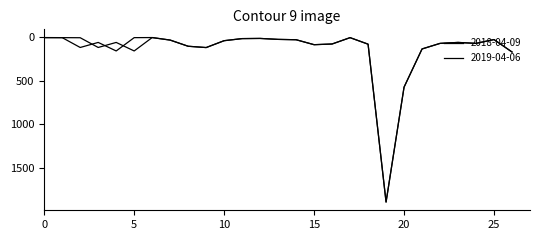

Does the chart display data point markers on the line(s)?

No